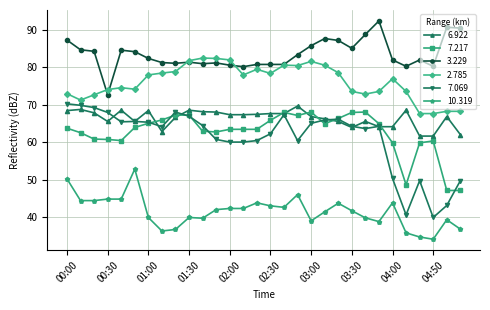

Which series has the largest total across all categories?

3.229